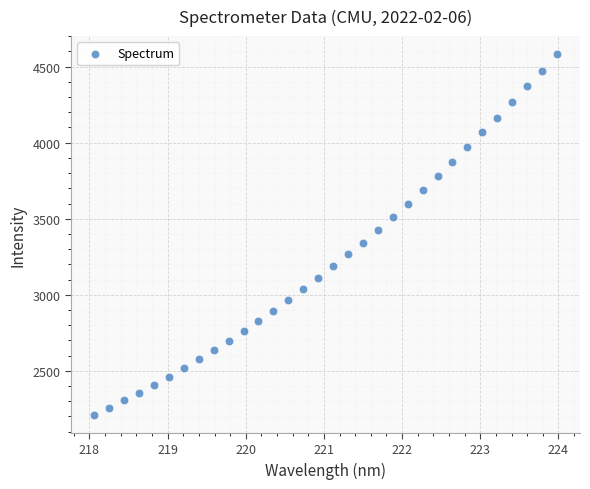

What is the range of Y values (max minus min)?

2371.0